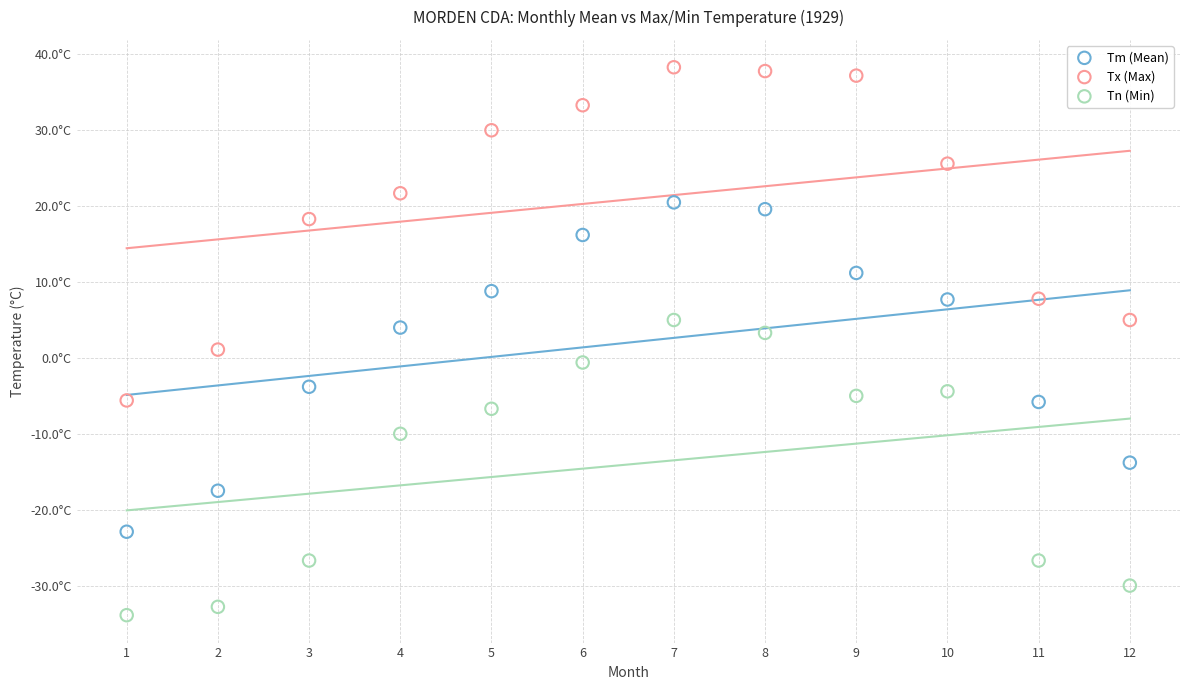

Which series reaches the maximum Y coordinate?

Tx (Max)